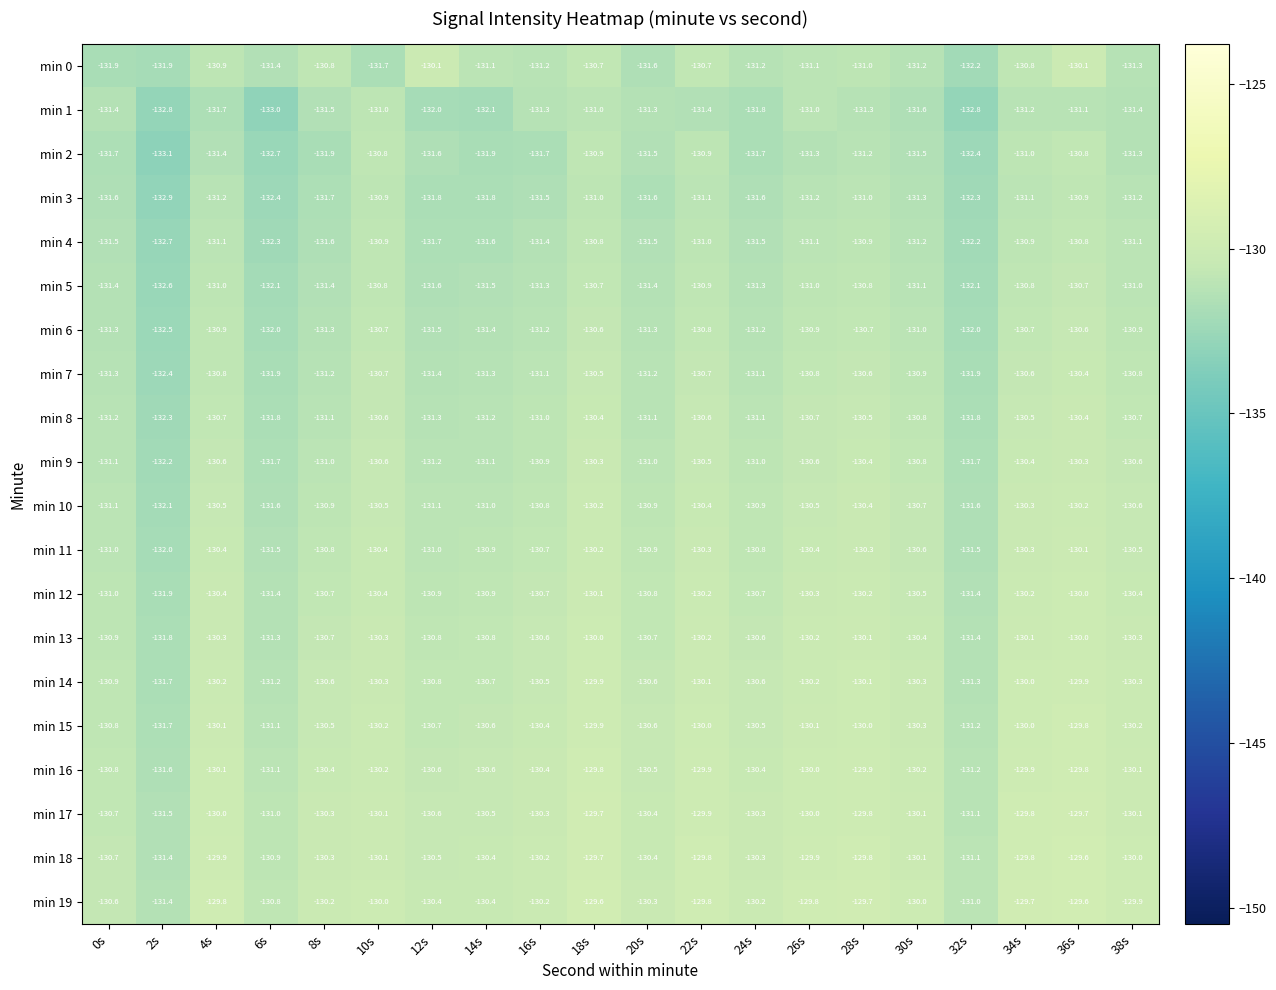

What is the sum of the min 11 values at 24s and 10s?

-261.2